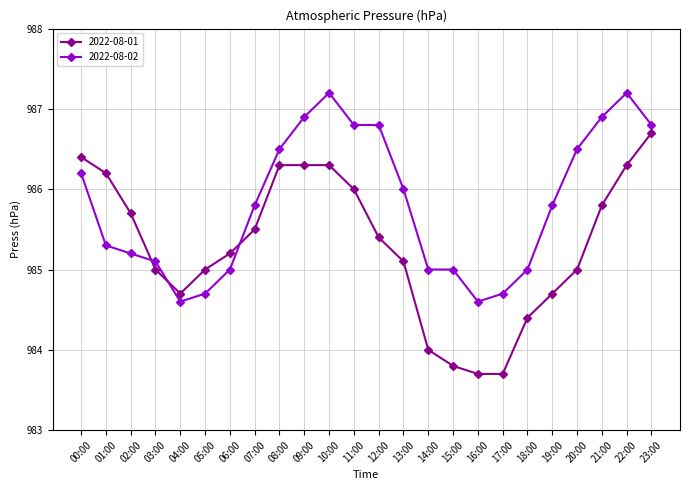

Which series has the widest spread of values?

2022-08-01